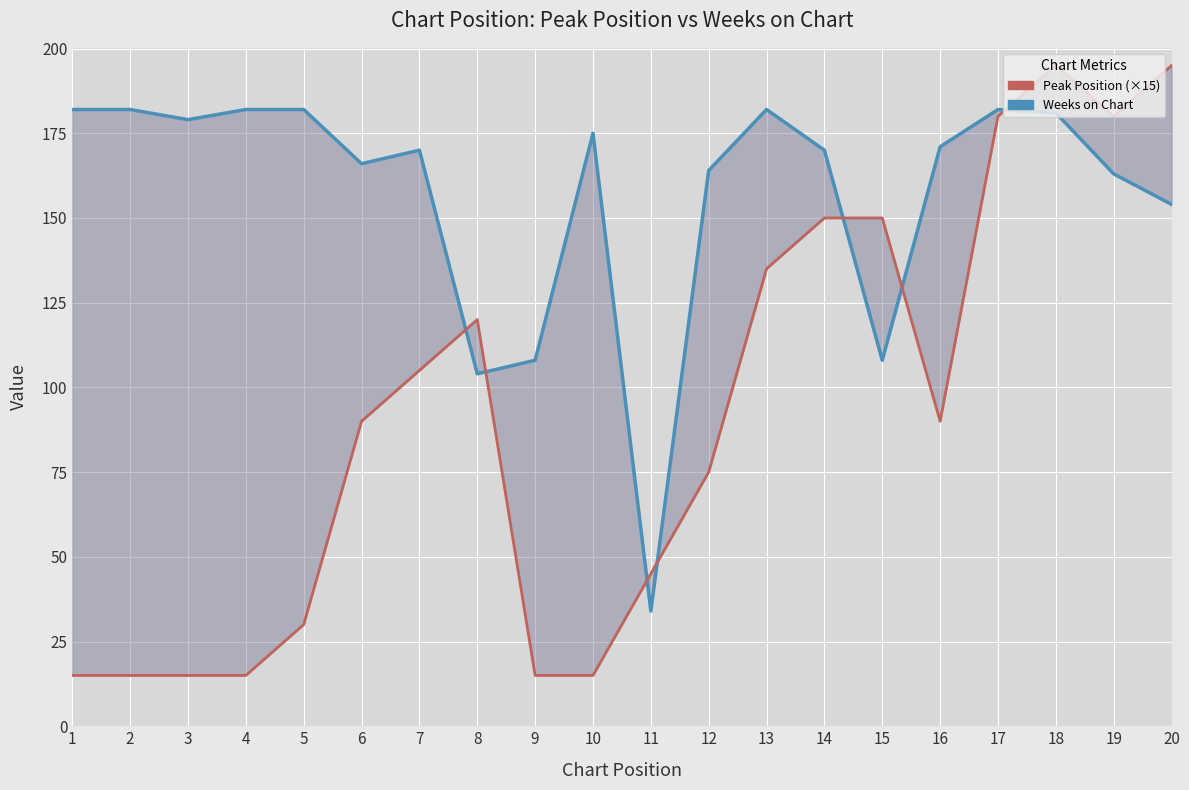

Reading left to right, transcribe all the data shown in this chart.

Weeks on Chart: 182	182	179	182	182	166	170	104	108	175	34	164	182	170	108	171	182	181	163	154
Peak Position (×15): 15	15	15	15	30	90	105	120	15	15	45	75	135	150	150	90	180	195	180	195